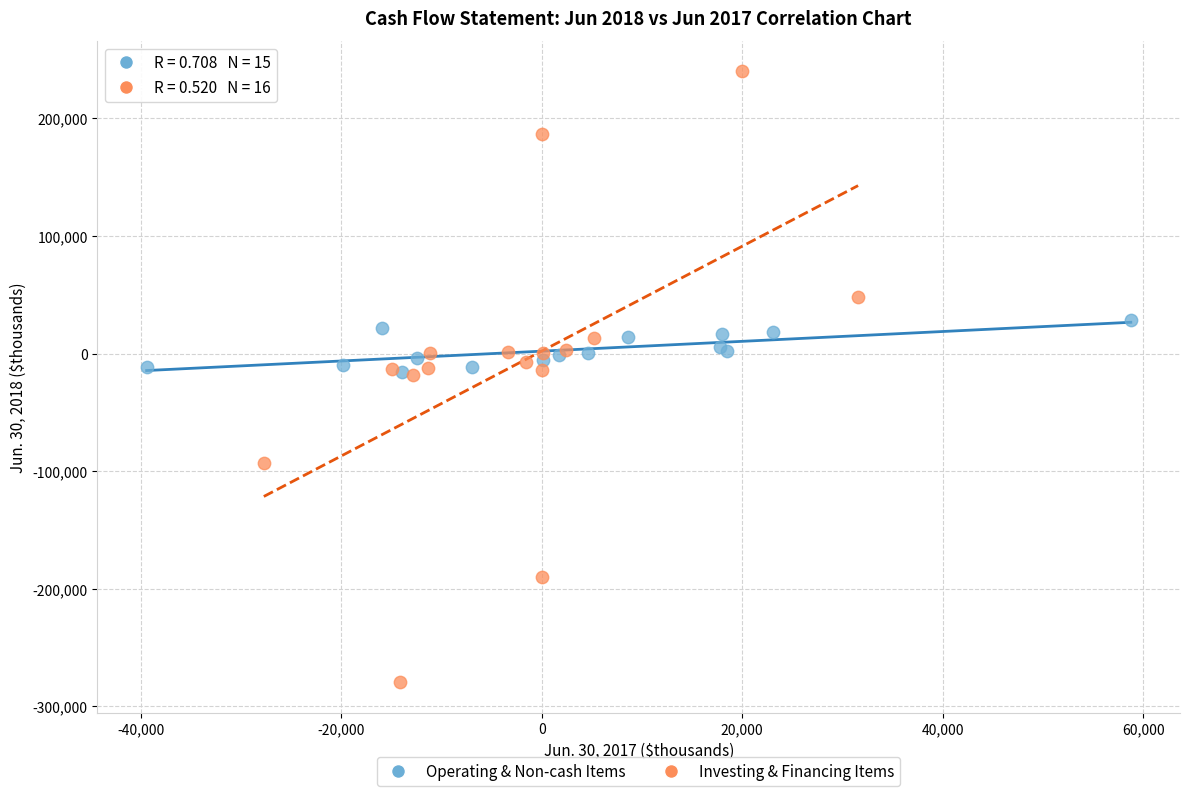

Which series reaches the minimum Y coordinate?

Investing & Financing Items